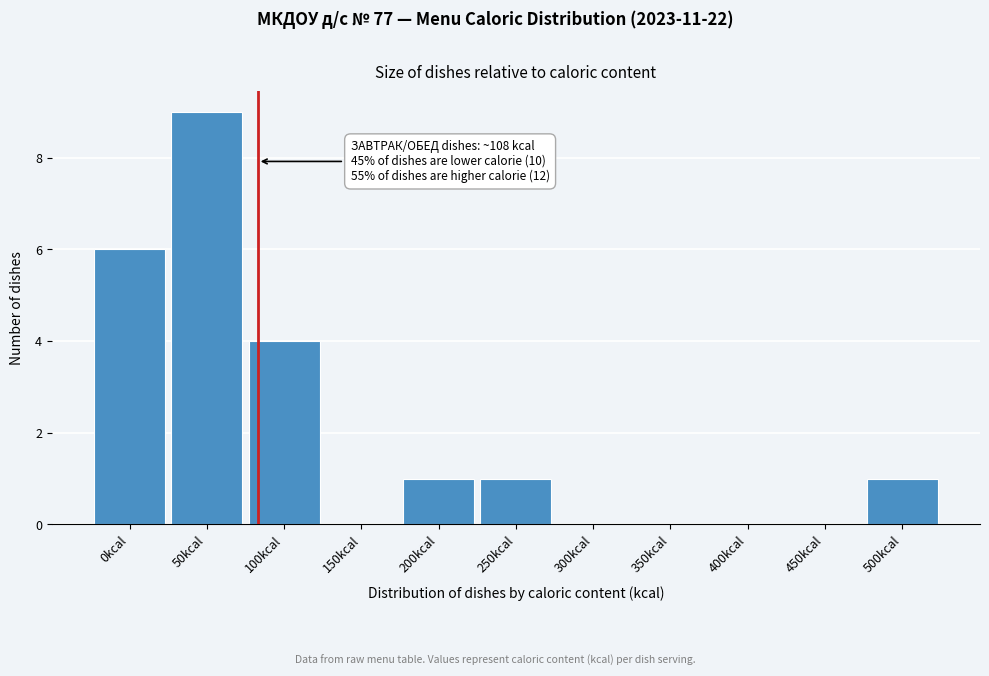

Reading right to left, list all the values displayed in this chart.

500kcal=1	450kcal=0	400kcal=0	350kcal=0	300kcal=0	250kcal=1	200kcal=1	150kcal=0	100kcal=4	50kcal=9	0kcal=6